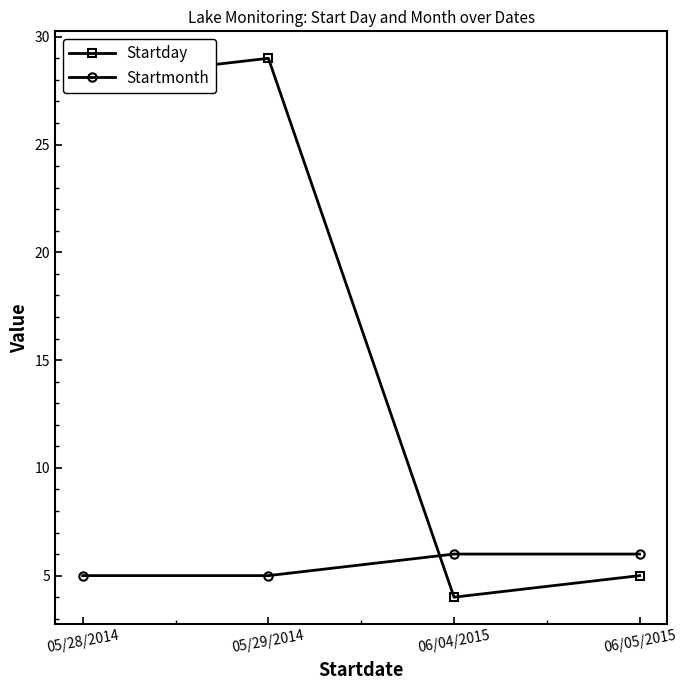

What are all the series names shown in the legend?

Startday, Startmonth